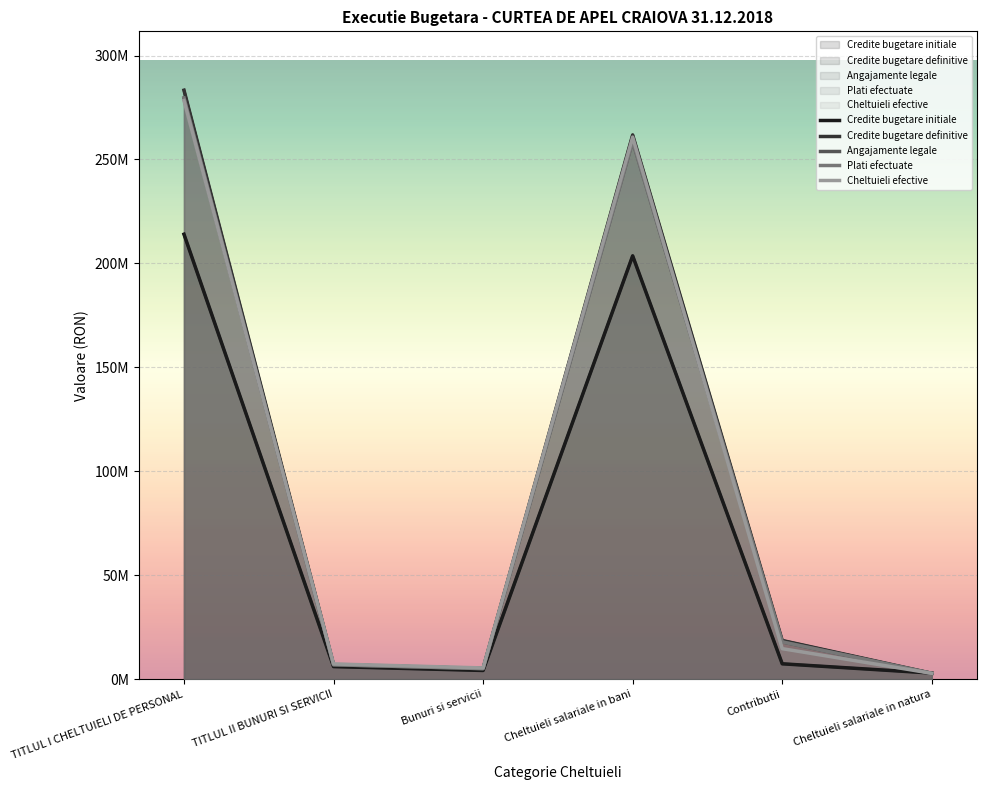

List the labels in order of Cheltuieli efective value, largest first.

TITLUL I CHELTUIELI DE PERSONAL, Cheltuieli salariale in bani, Contributii, TITLUL II BUNURI SI SERVICII, Bunuri si servicii, Cheltuieli salariale in natura